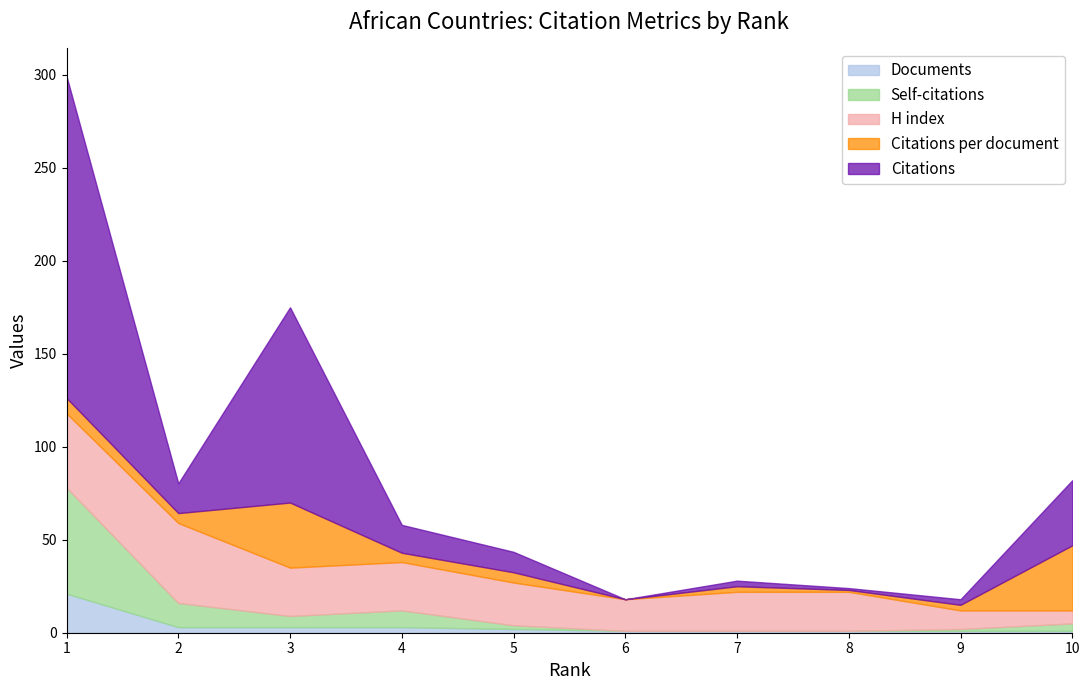

Does the chart have visible grid lines?

No